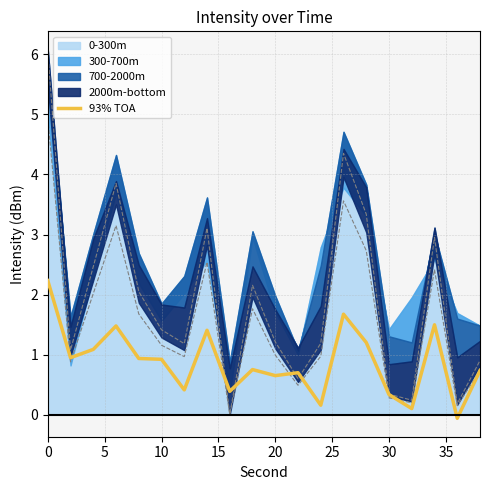

Reading left to right, list all the values displayed in this chart.

2.2	1.0	1.1	1.5	0.9	0.9	0.4	1.4	0.4	0.8	0.7	0.7	0.2	1.7	1.2	0.3	0.1	1.5	-0.1	0.7